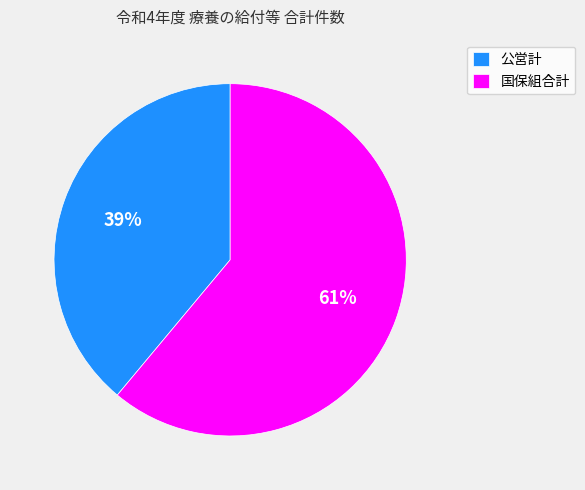

Is it true that 国保組合計 is 51% of the pie?

False